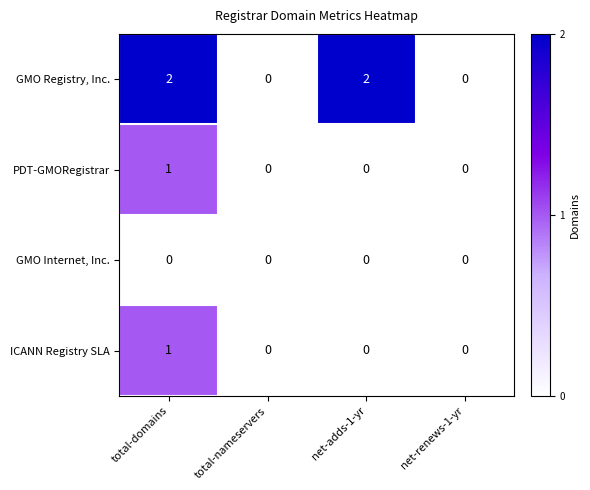

What is the total value across all series at total-domains?

4